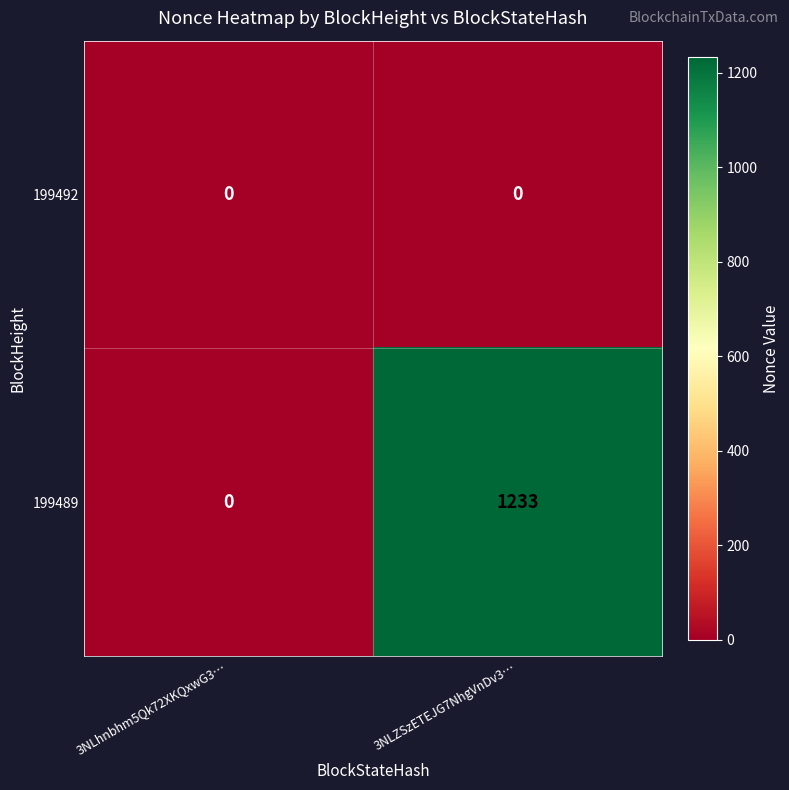

How many data points does each series have?

2